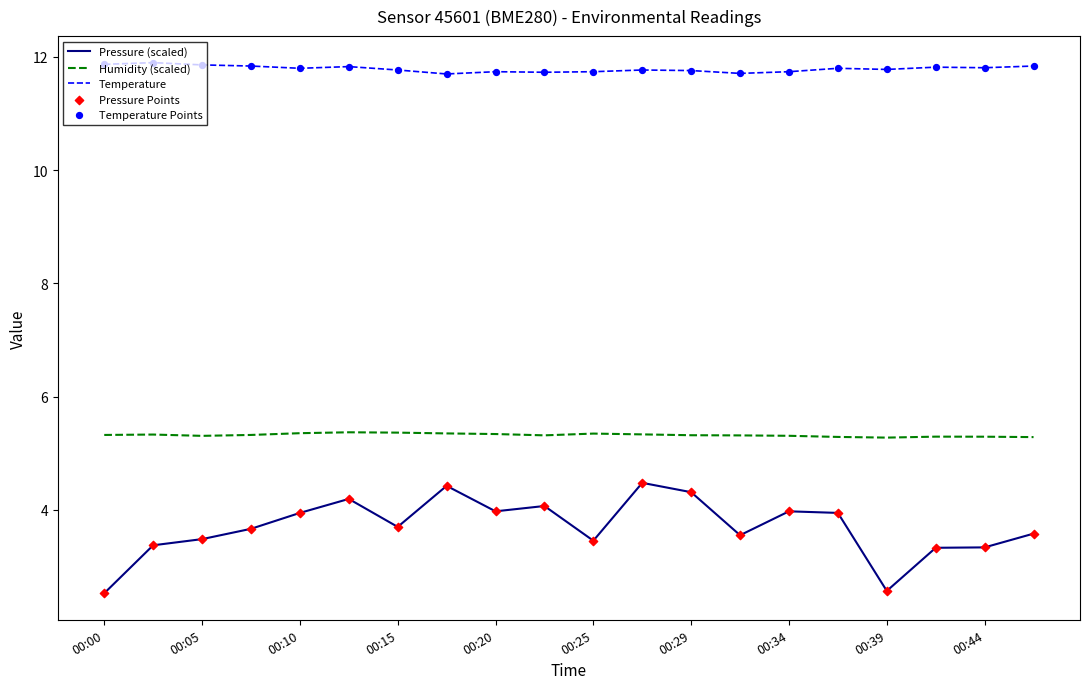

Which series has the largest total across all categories?

Temperature